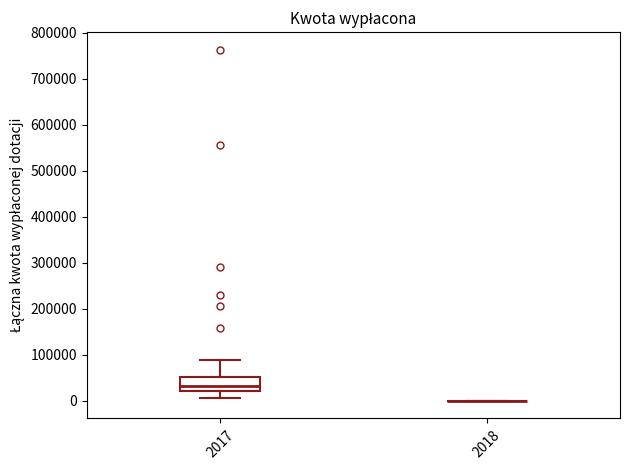

Where does the upper whisker of the box at x = 2017 end on the y-axis? The values are not printed on the chart, so give them approximately, as read against the axis.

90000